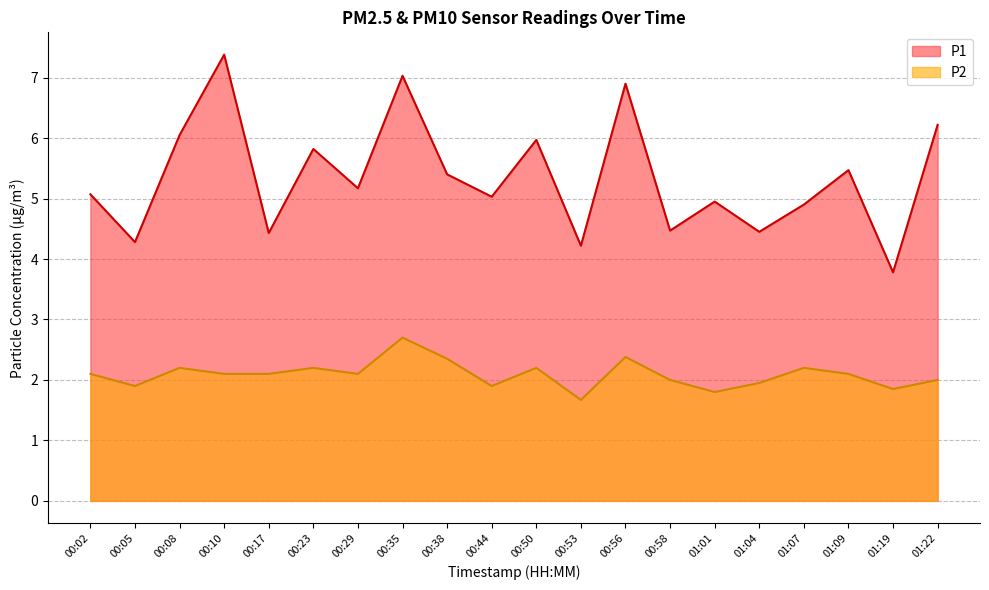

Is the value of P1 at 00:53 greater than the value of P2 at 01:22?

Yes